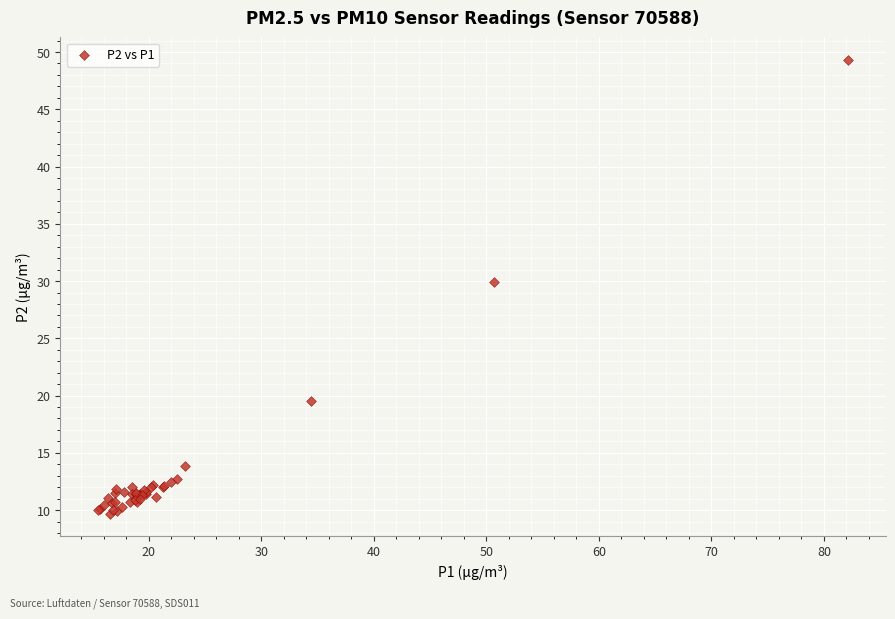

What Y value in the scatter plot is closest to 29?

29.9